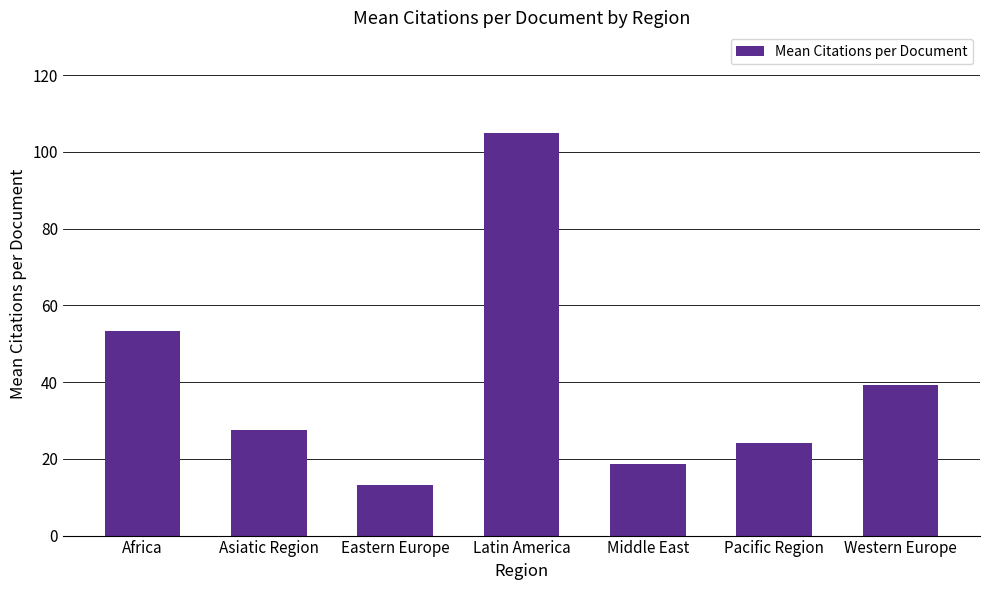

The chart shows a value of 179.3 at Latin America. True or false?

False